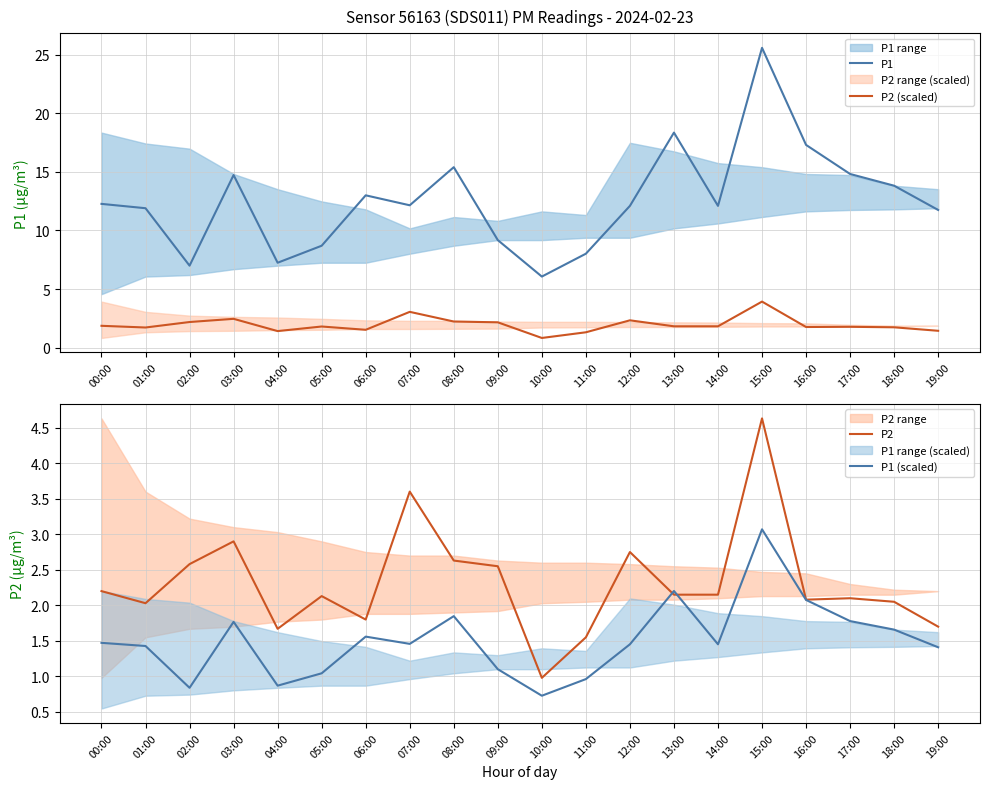

At how many categories does at least one series exceed 10?

14